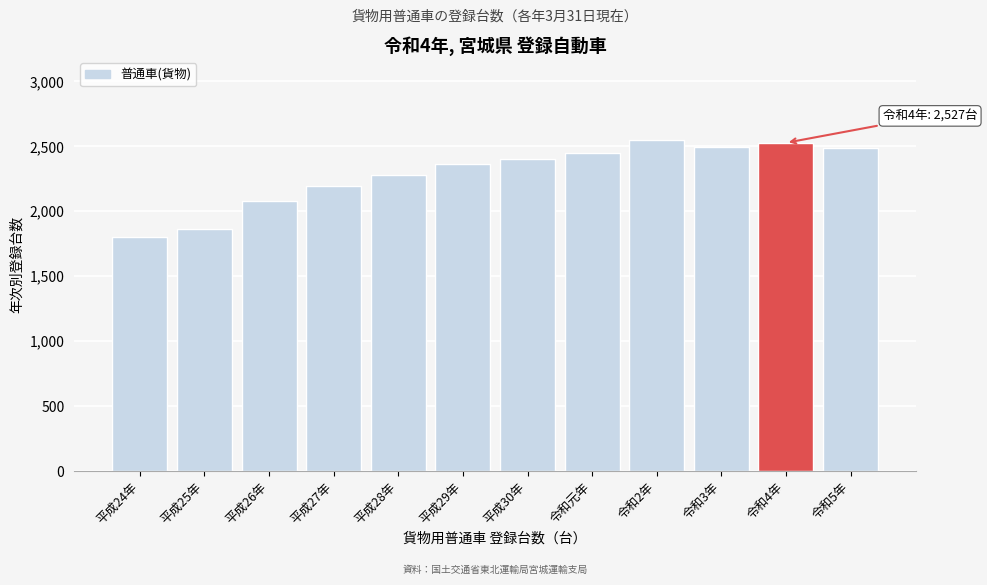

What is the change in value from 平成30年 to 令和5年?

+84